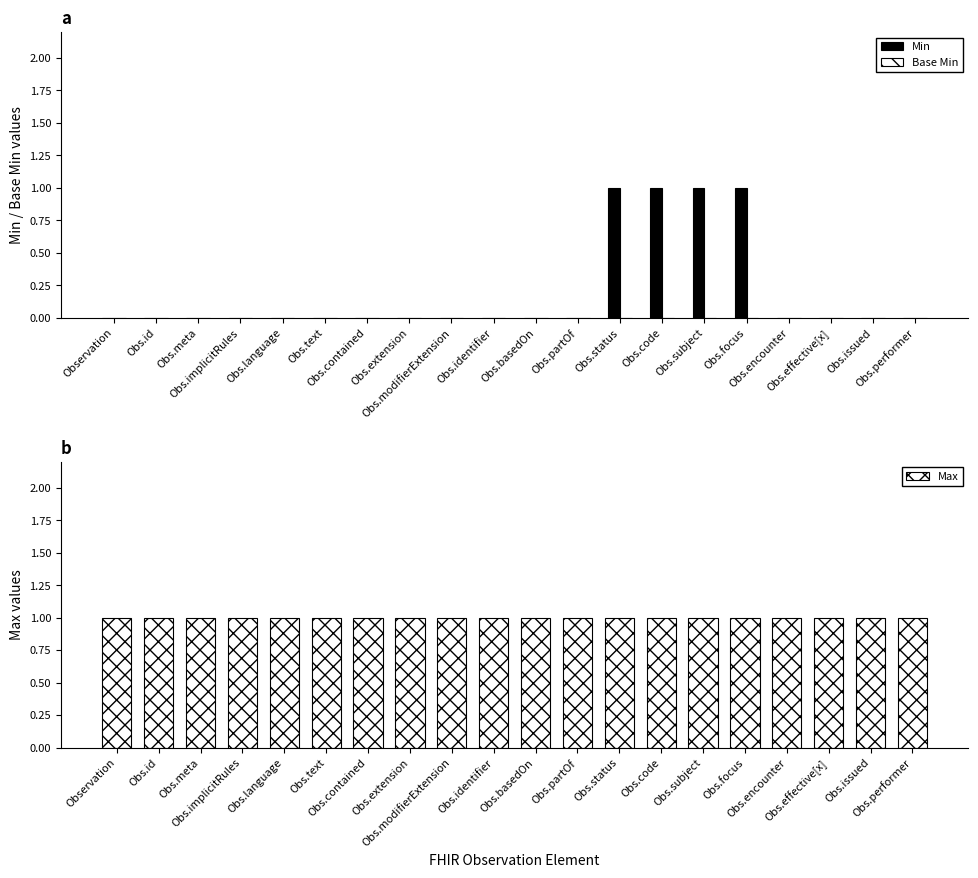

The Min series shows 0 at Obs.contained. True or false?

True